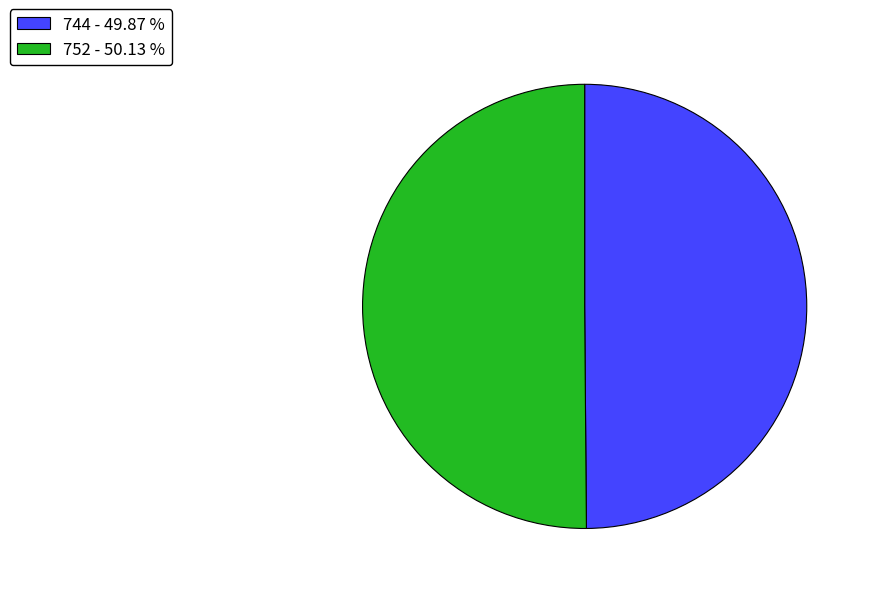

What is the ratio of the value at 752 to the value at 744?

1.0